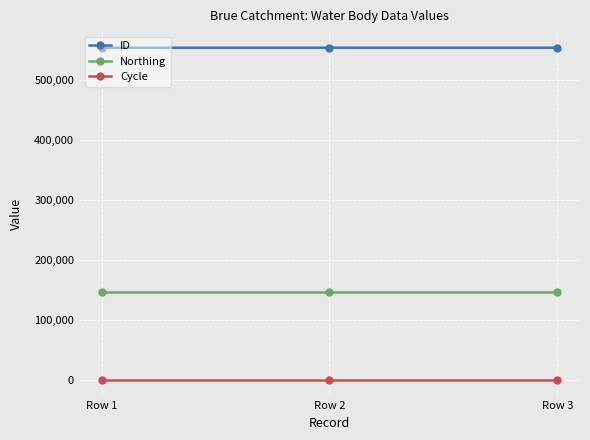

What is the smallest value displayed?

3